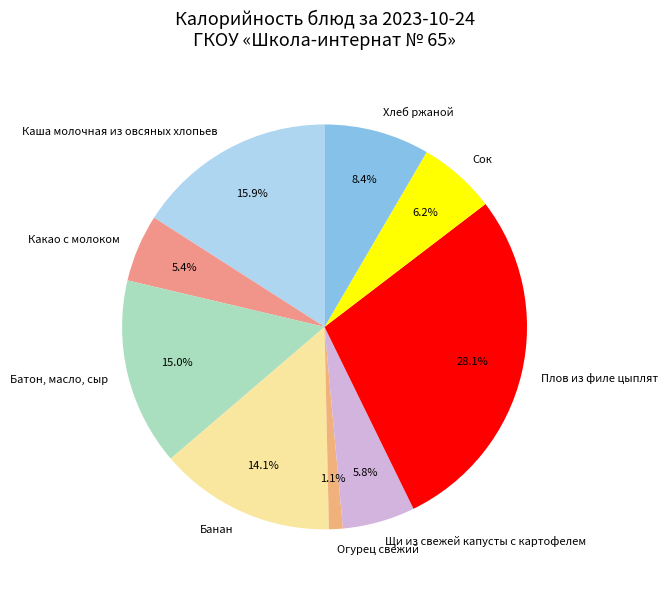

Combined, what portion of the pie is Сок and Плов из филе цыплят?

34.3%